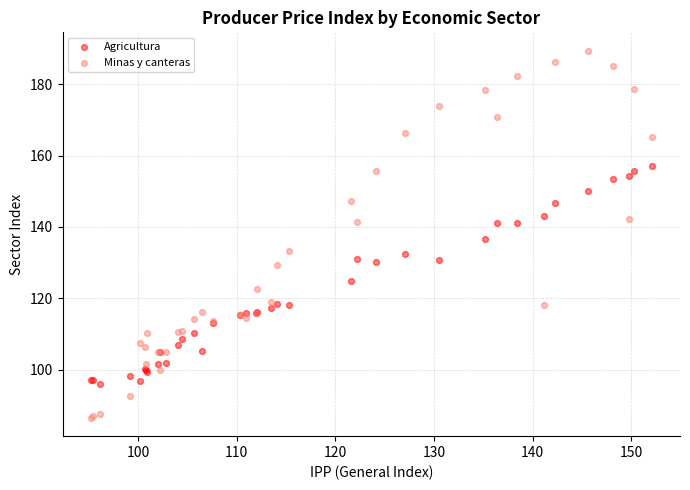

Which series contains the lowest Y value?

Minas y canteras